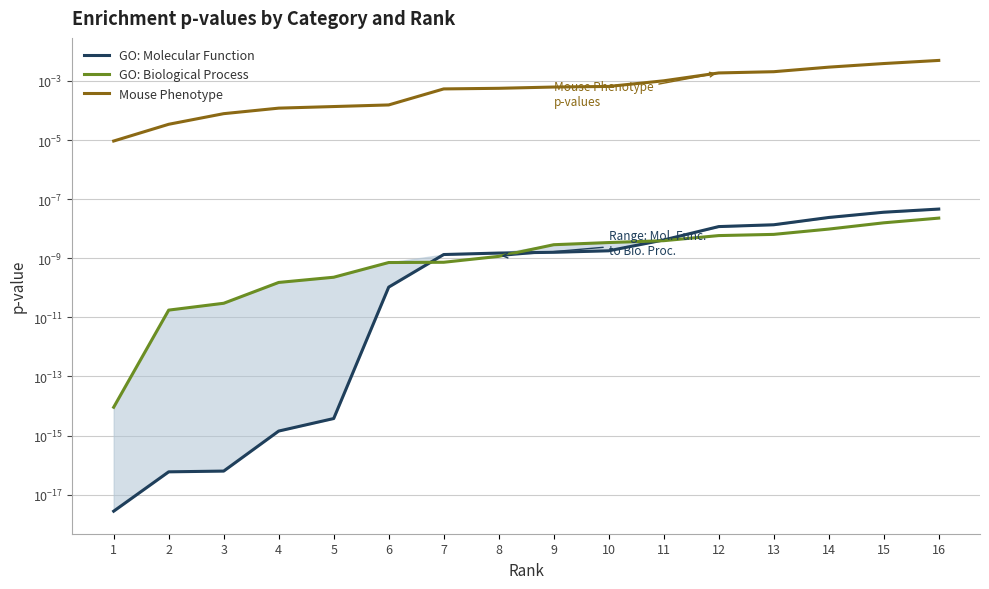

At which category is the sum across all series the highest?

16